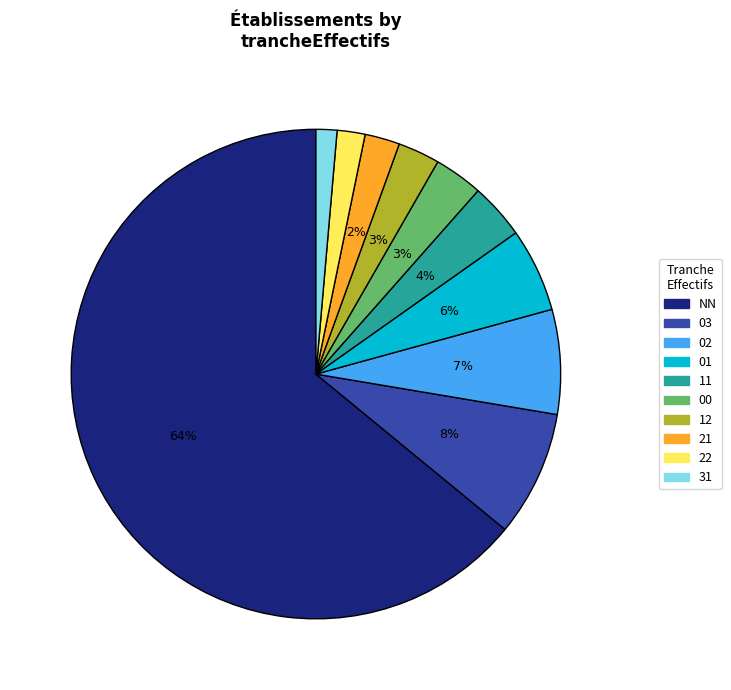

Does any single category account for the majority?

Yes